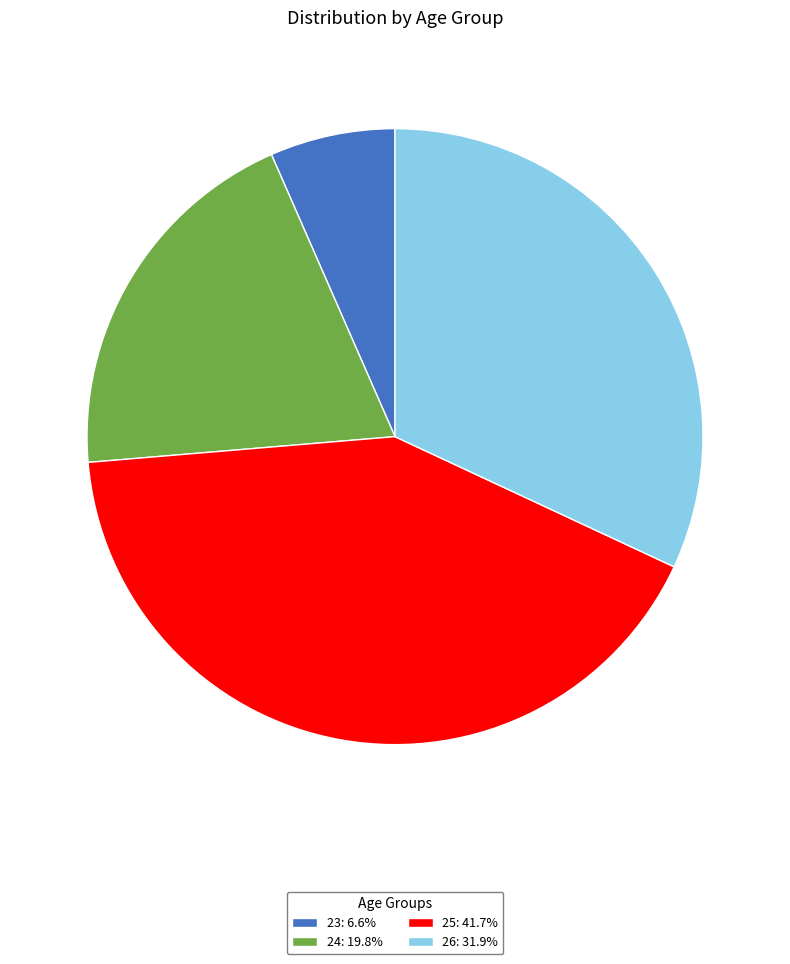

Is there any slice that represents more than half of the pie?

No